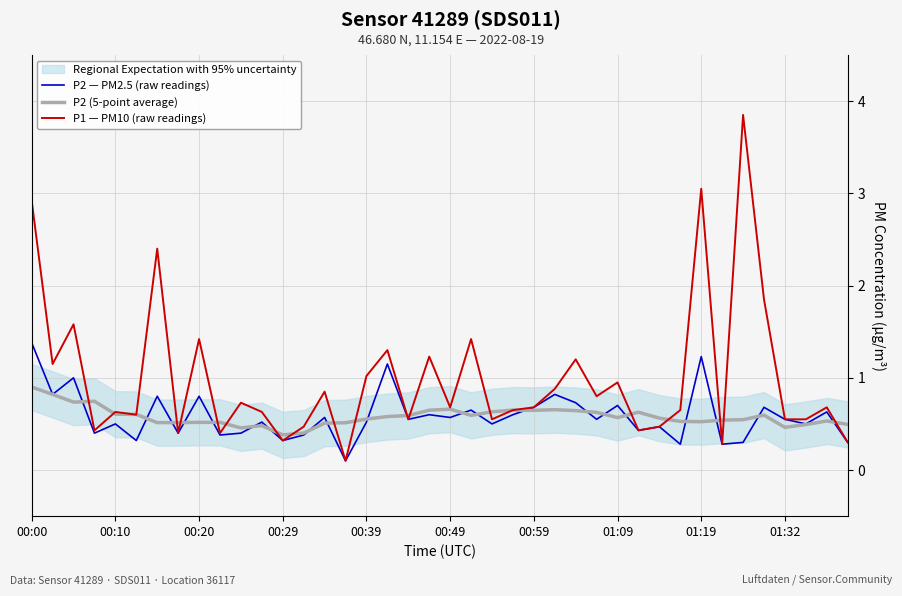

True or false: P2 — PM2.5 (raw readings) and P1 — PM10 (raw readings) cross at least once.

False